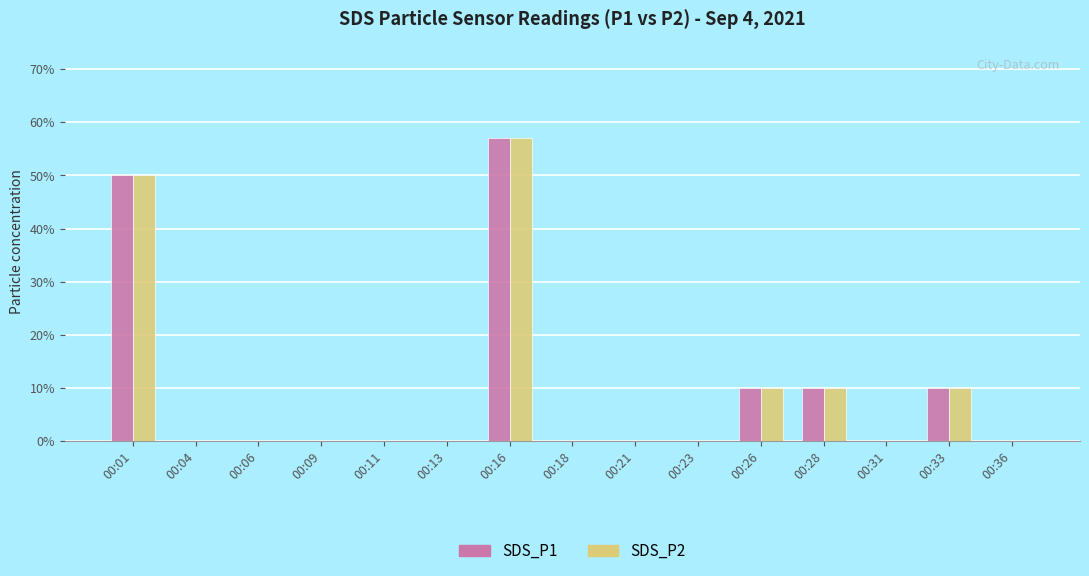

Is the value of SDS_P1 at 00:18 greater than the value of SDS_P2 at 00:23?

No